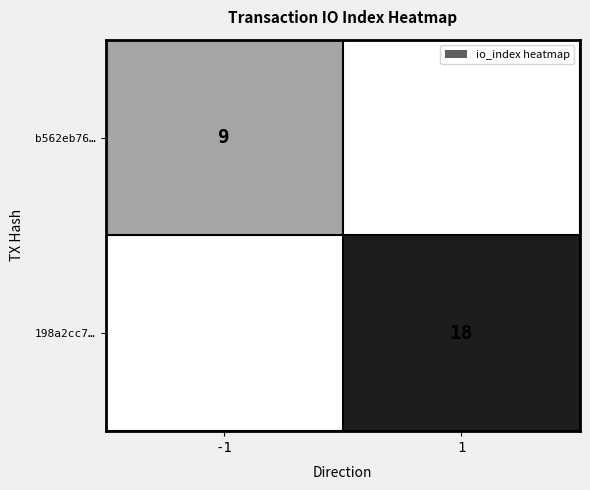

True or false: b562eb76… has a value of 9 at -1.

True